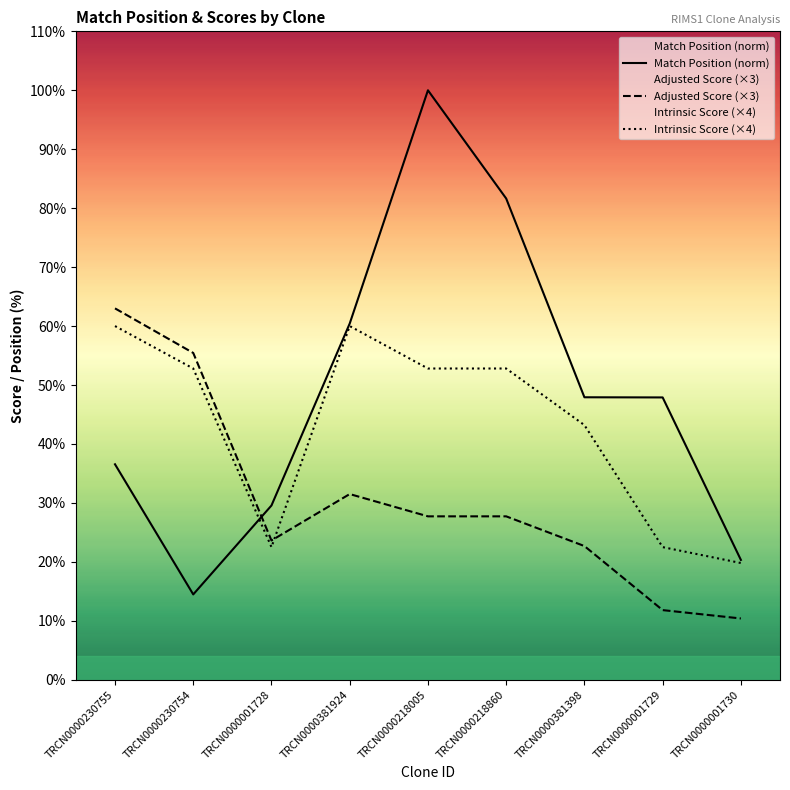

What is the difference between the maximum and minimum values in the Intrinsic Score (×4) series?

40.2